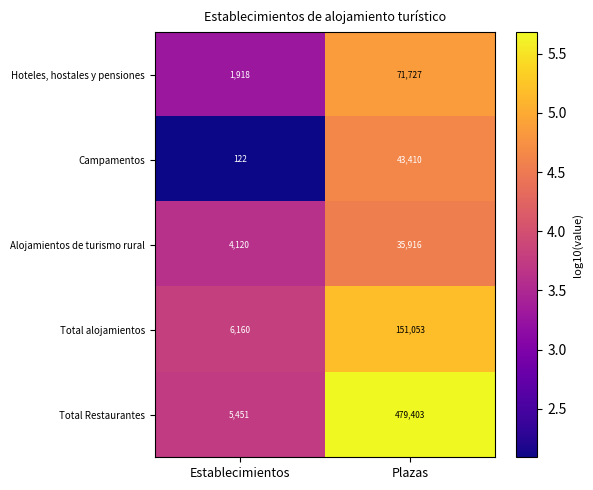

Between Establecimientos and Plazas, which series saw the biggest shift?

Total Restaurantes